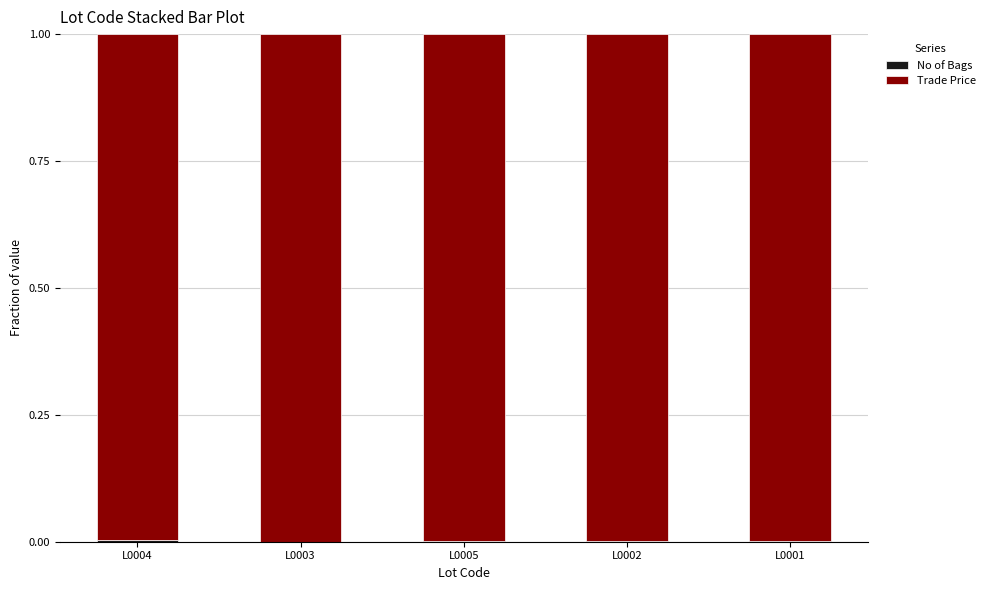

Where is Trade Price nearest to the value 0?

L0004